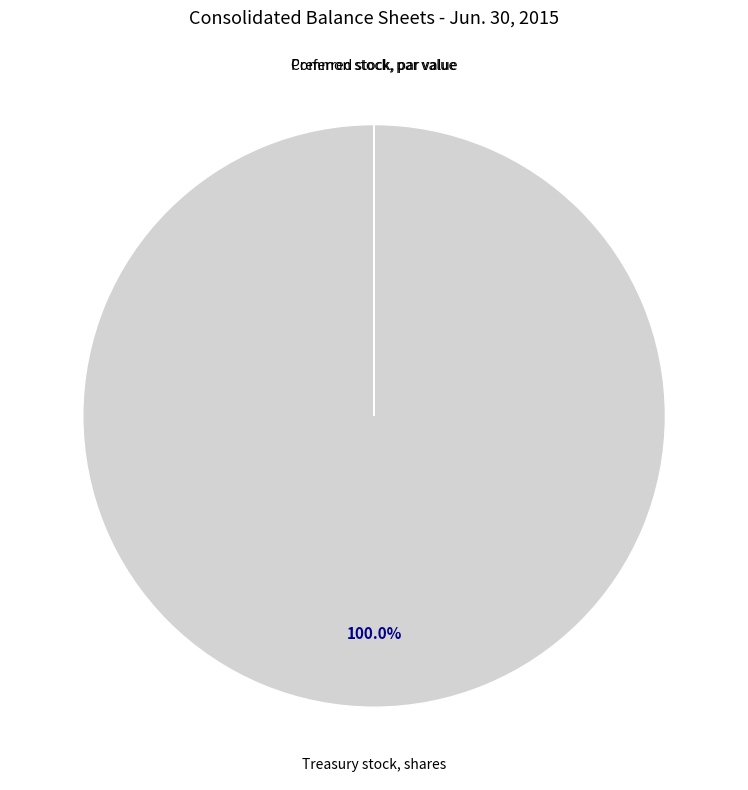

Does any single category account for the majority?

Yes